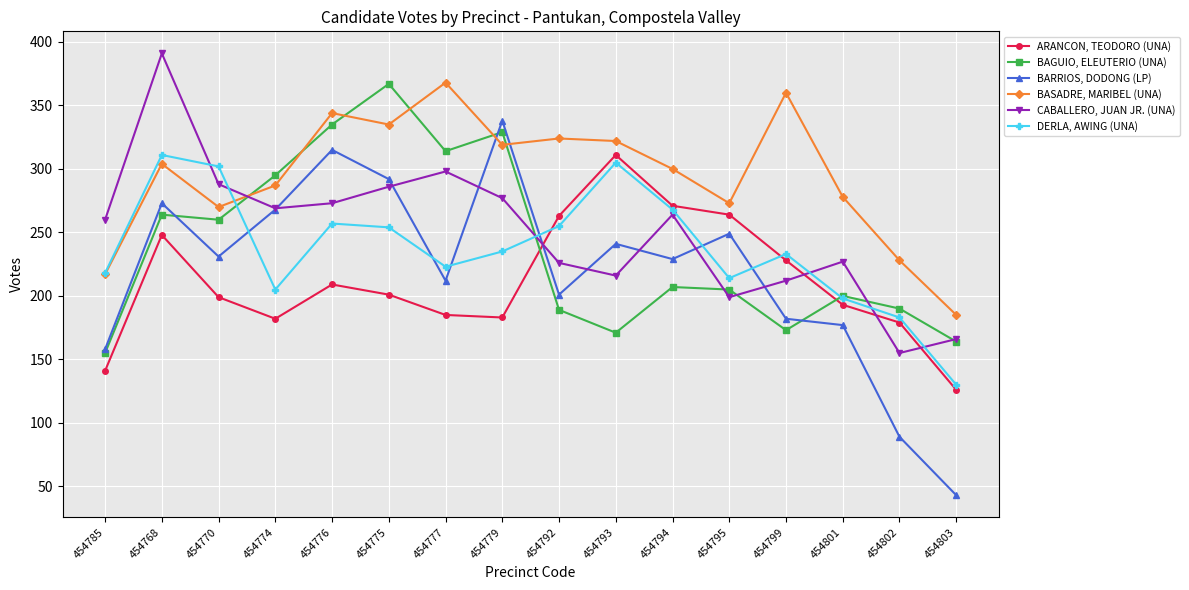

Does the chart display data point markers on the line(s)?

Yes